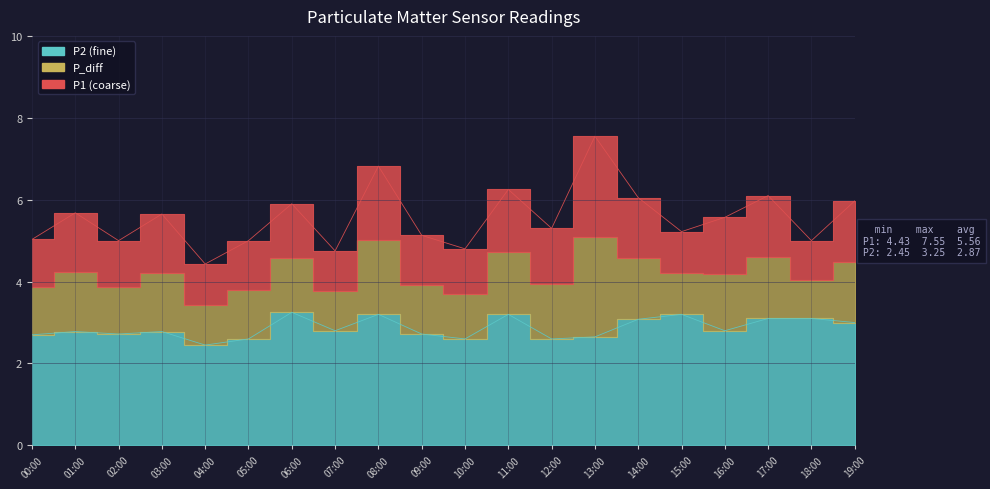

What is the lowest value of the P2 series?

2.5